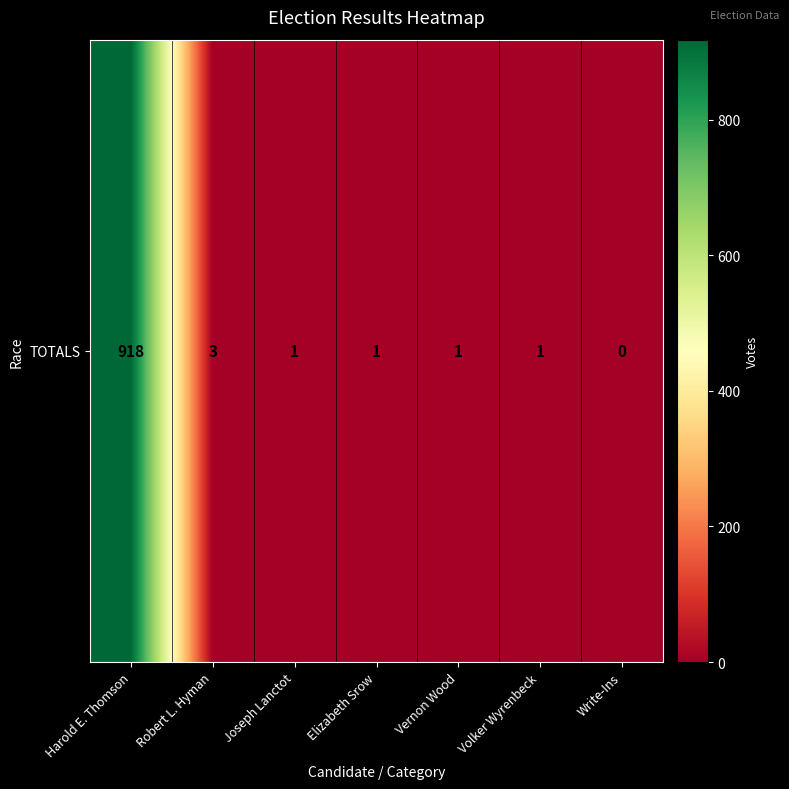

What is the average value?

132